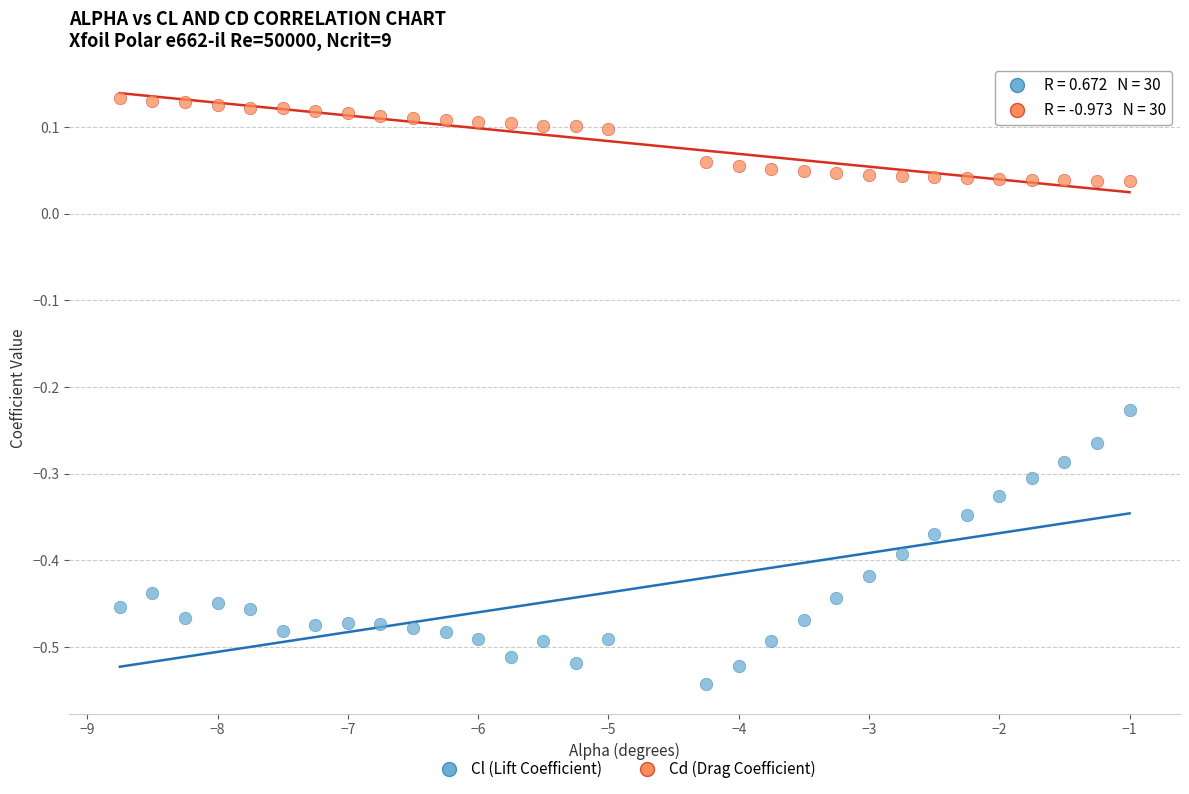

What are all the series names shown in the legend?

Cl (Lift Coefficient), Cd (Drag Coefficient)